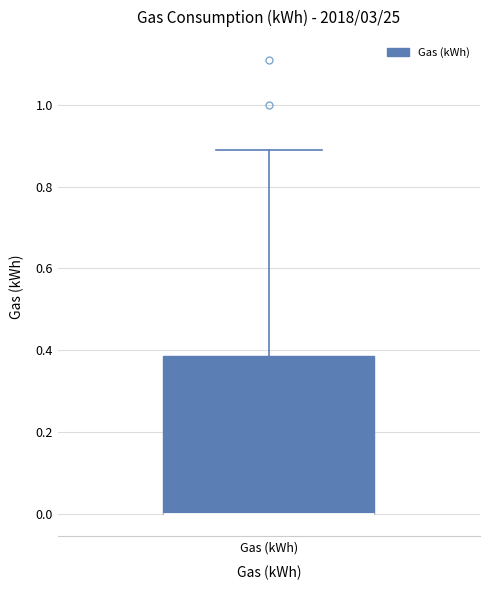

Transcribe this box plot: give where the median line is, the range the box spans, and where the two whiskers end, as read against the y-axis. The values are not printed on the chart, so give them approximately, as read against the axis.

median 0.00 (drawn on the box's lower edge), box 0.00 to 0.38, whiskers 0.00 to 0.90